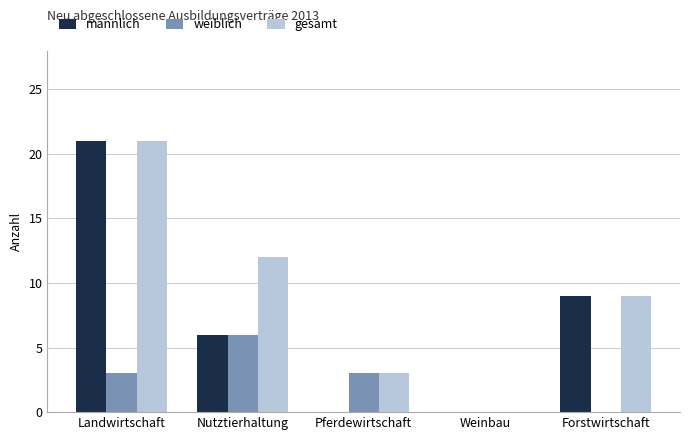

Does the chart contain stacked bars?

No